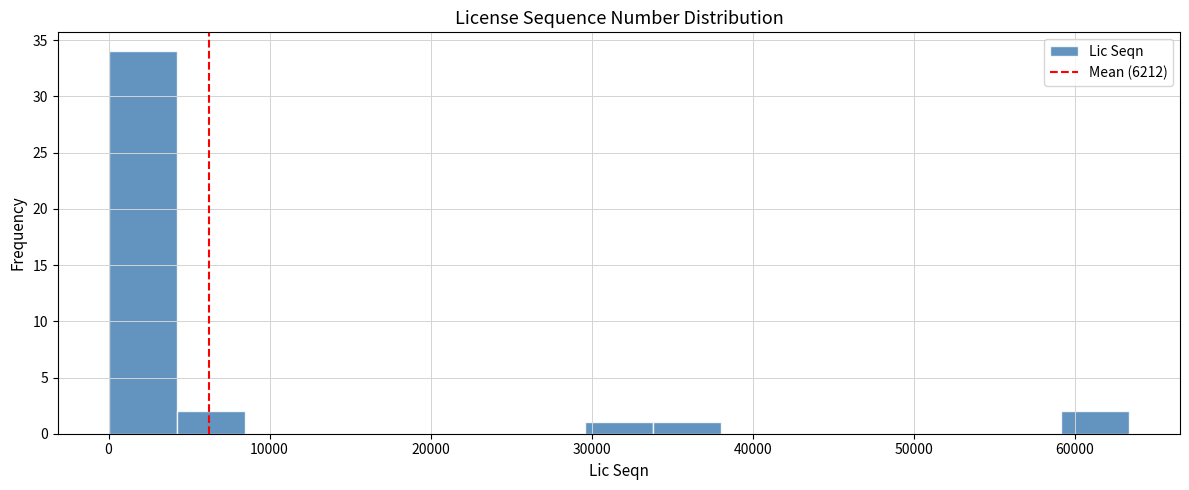

Reading left to right, transcribe this chart: for each bar, give the range it covers on the x-axis and its height. Neither the bar edges nor the heights are printed on the chart, so give them approximately, as read against the axes.

0 to 4000: 34
4000 to 8000: 2
8000 to 13000: 0
13000 to 17000: 0
17000 to 21000: 0
21000 to 25000: 0
25000 to 30000: 0
30000 to 34000: 1
34000 to 38000: 1
38000 to 42000: 0
42000 to 46000: 0
46000 to 51000: 0
51000 to 55000: 0
55000 to 59000: 0
59000 to 63000: 2